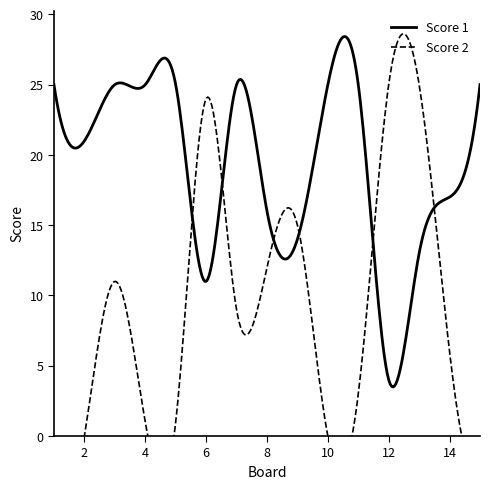

How many values in the Score 2 series are below 6?

7